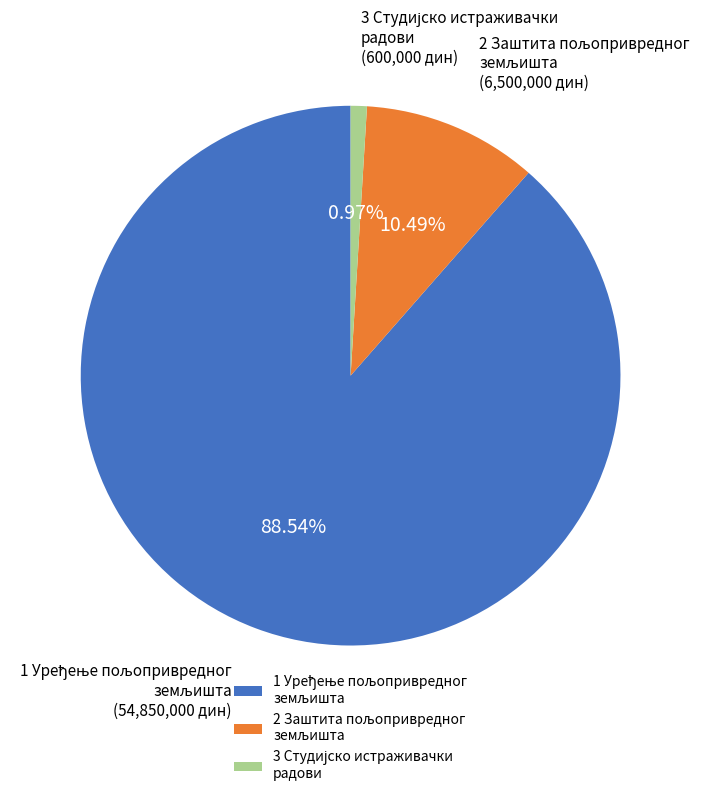

Does any single category account for the majority?

Yes